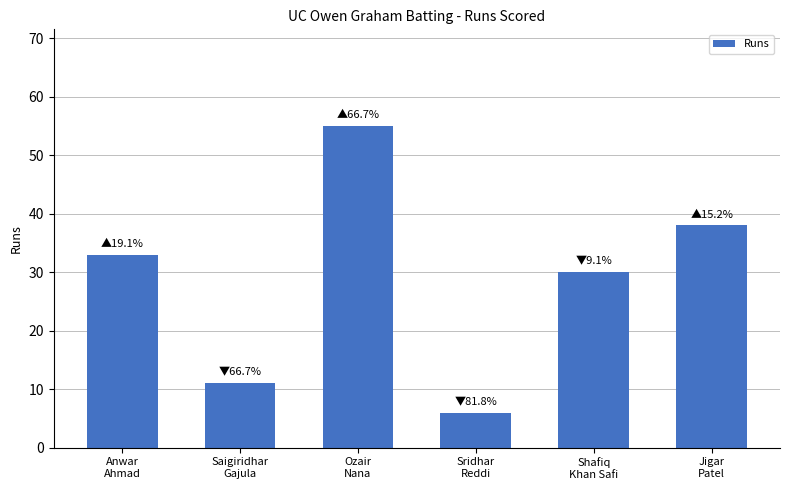

What is the difference between the second highest and minimum values?

32